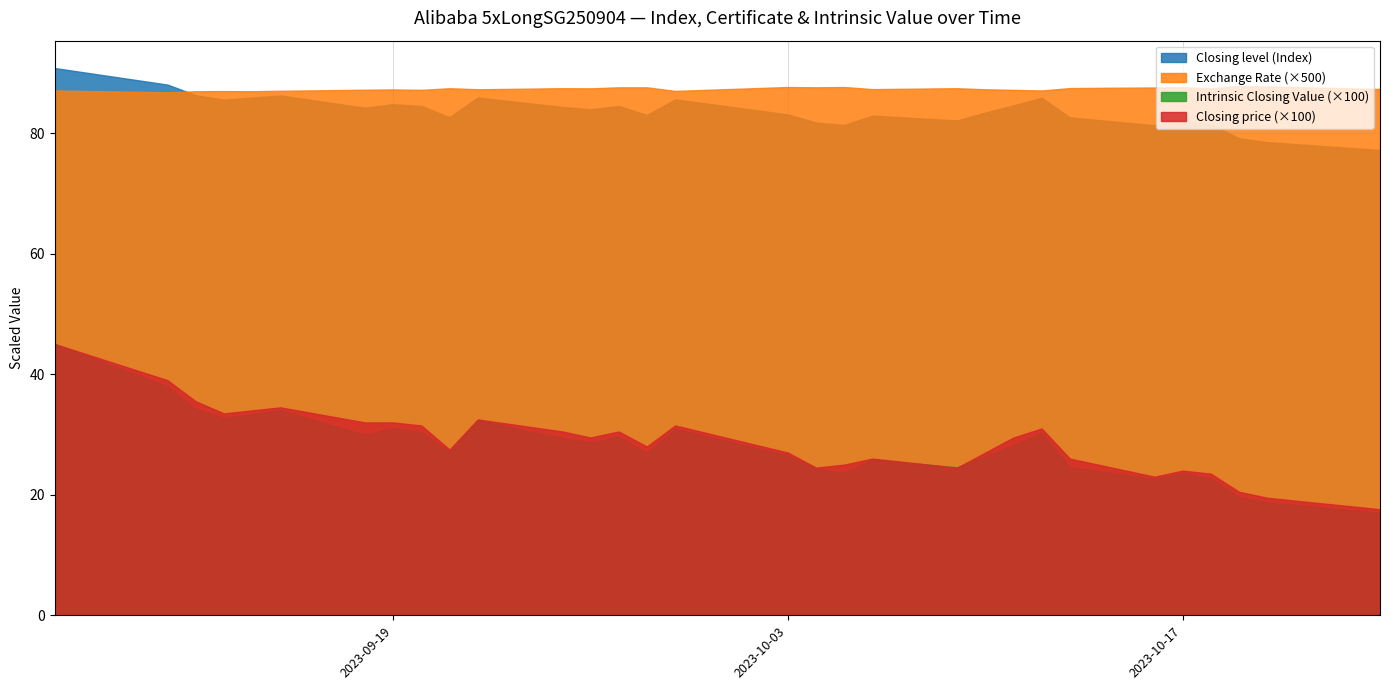

What is the maximum value for Exchange Rate (×500)?

87.8